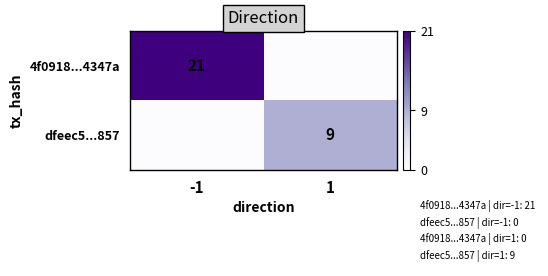

The dfeec5...857 series shows 9 at 1. True or false?

True